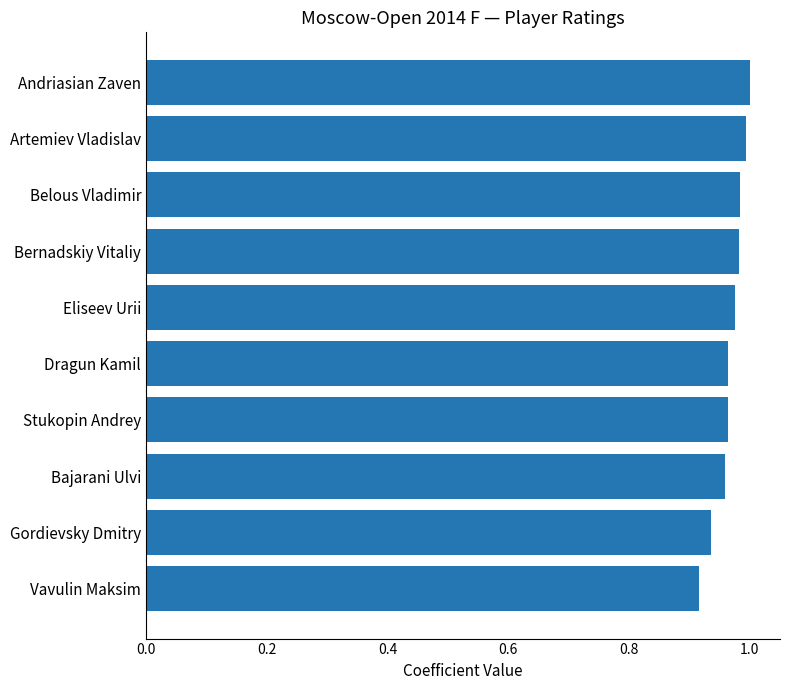

Is it true that the value at Belous Vladimir is 1.5?

False